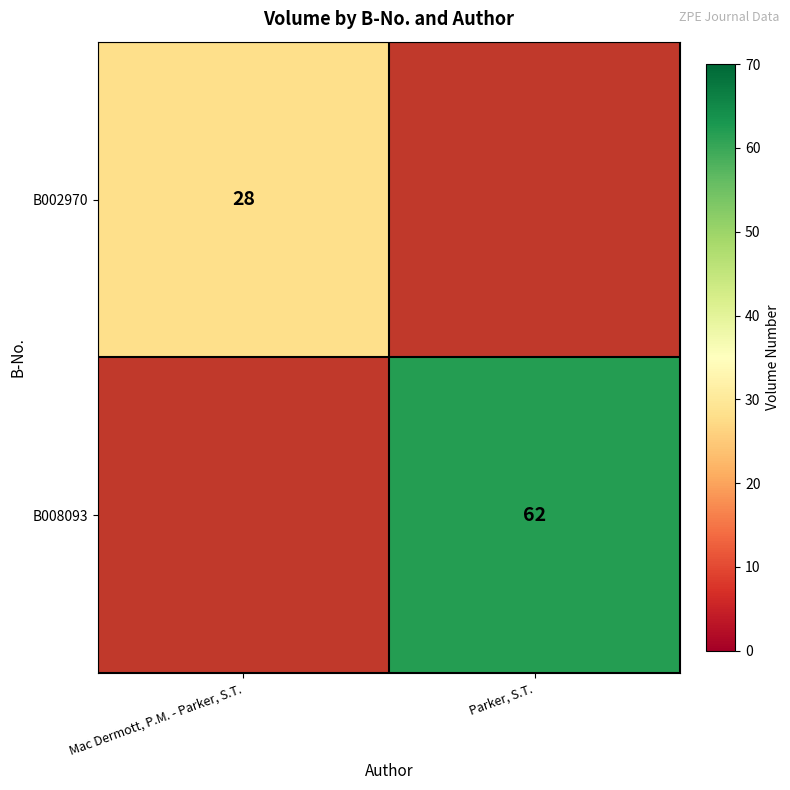

Is it true that B008093 equals 23 at Parker, S.T.?

False